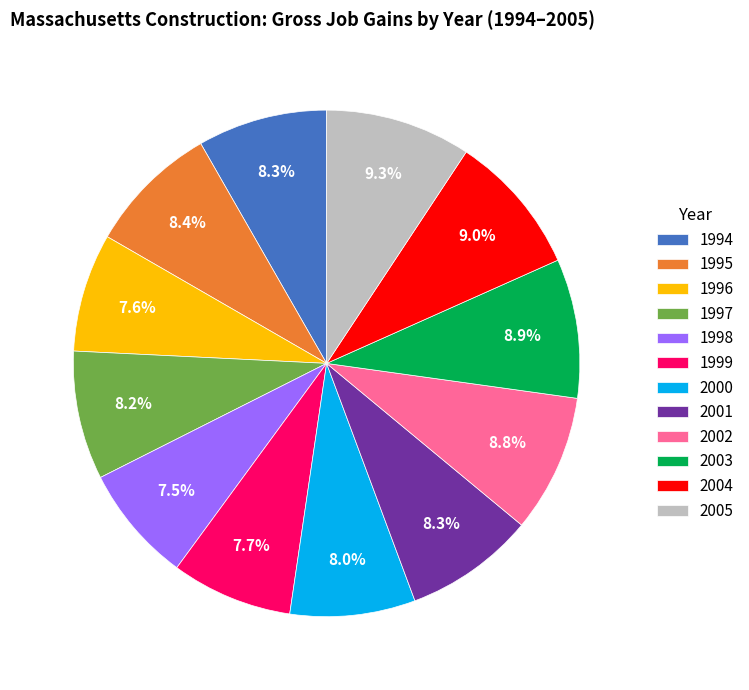

What is the ratio of the value at 2004 to the value at 2001?

1.1